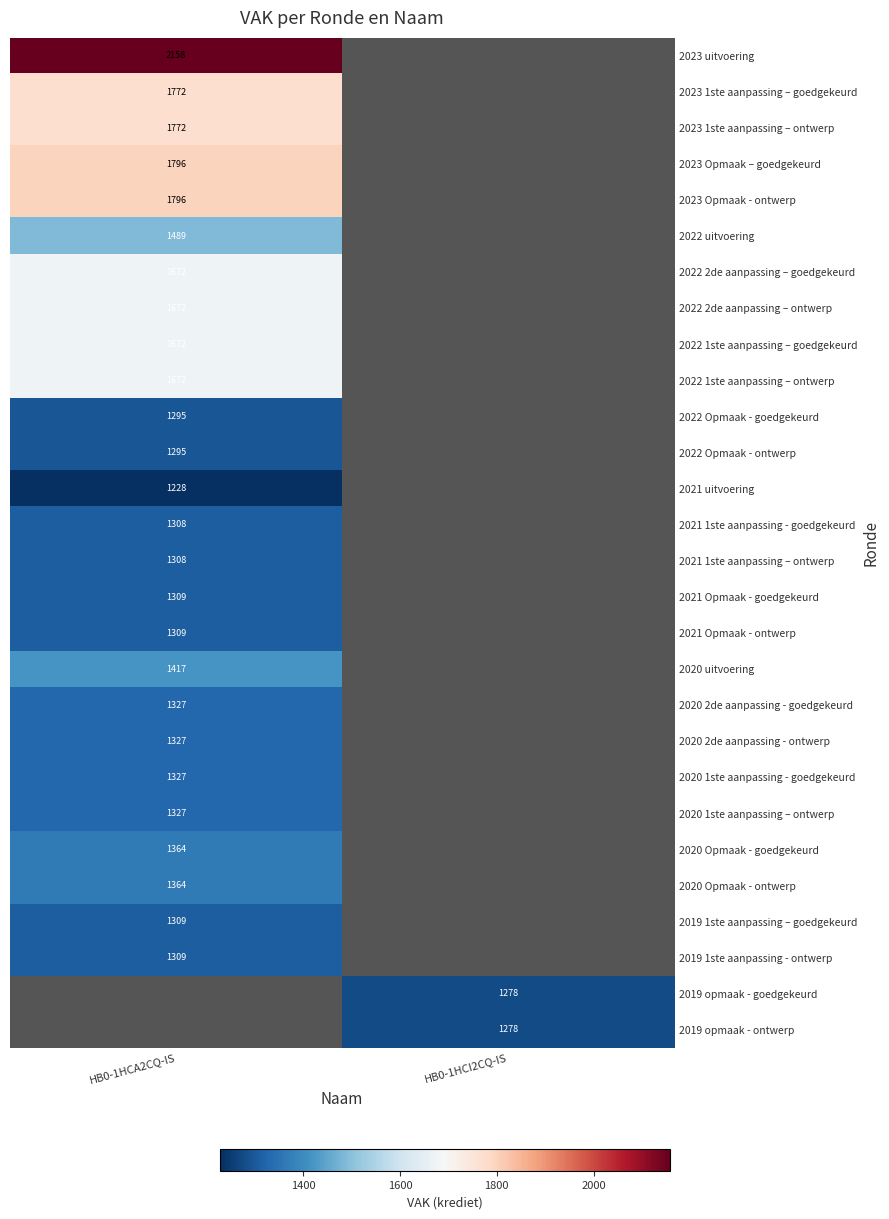

Count the number of data series in this chart.

28